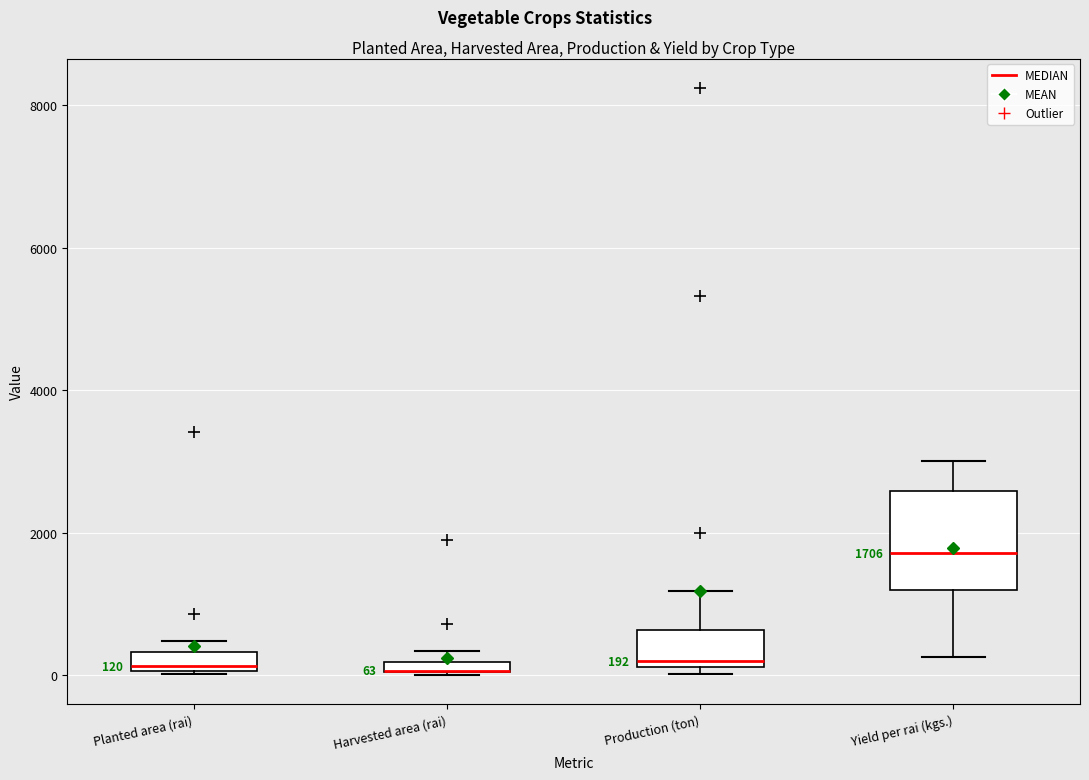

Comparing the boxes themselves (not the whiskers), which one is the tallest?

Yield per rai (kgs.)